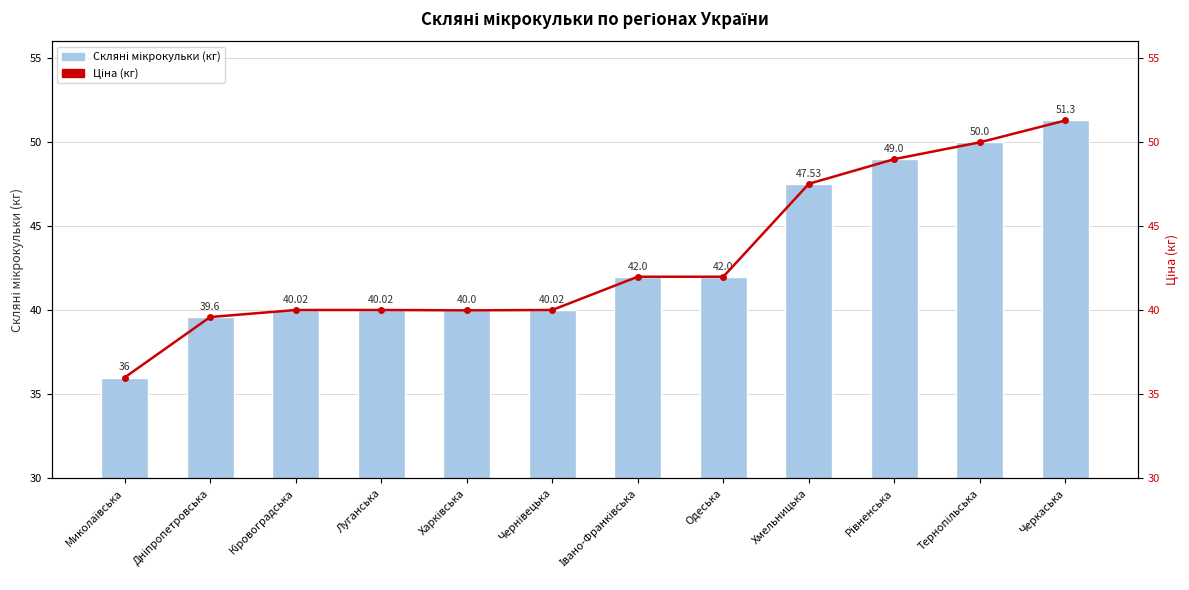

Between Тернопільська and Чернівецька, which is larger?

Тернопільська